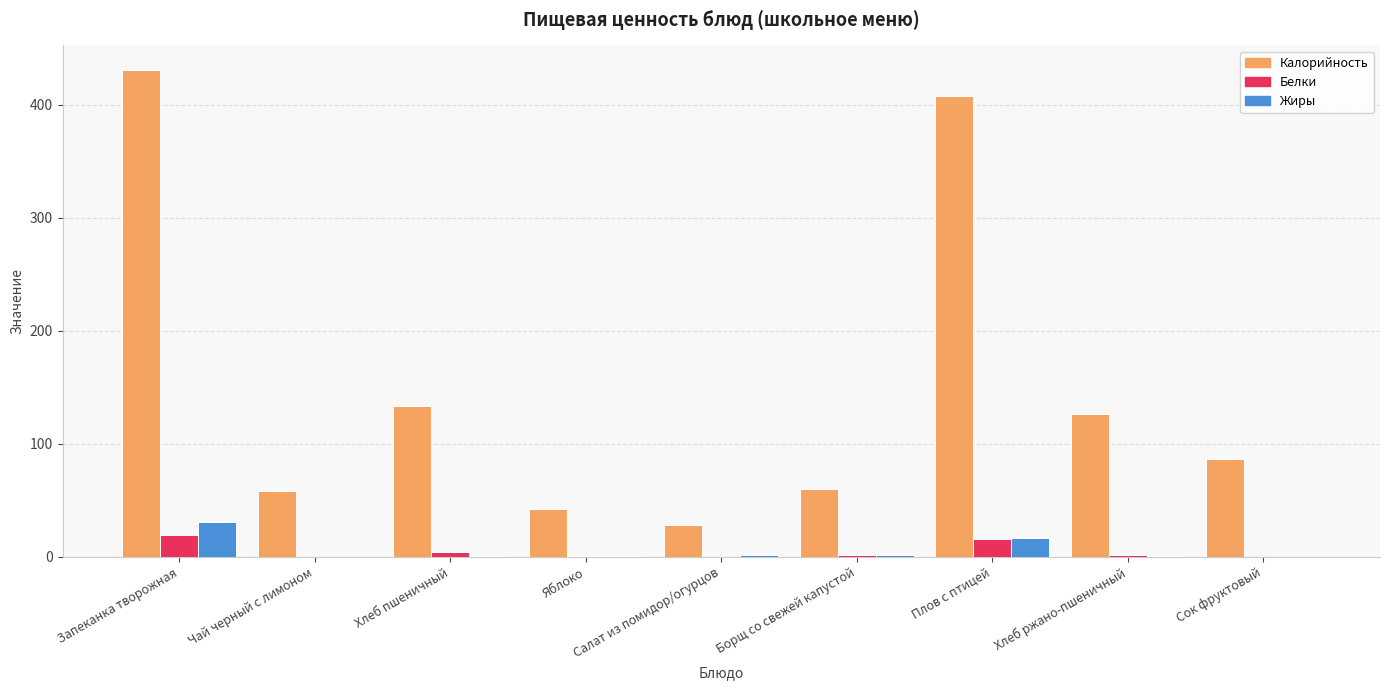

Does the chart contain stacked bars?

No